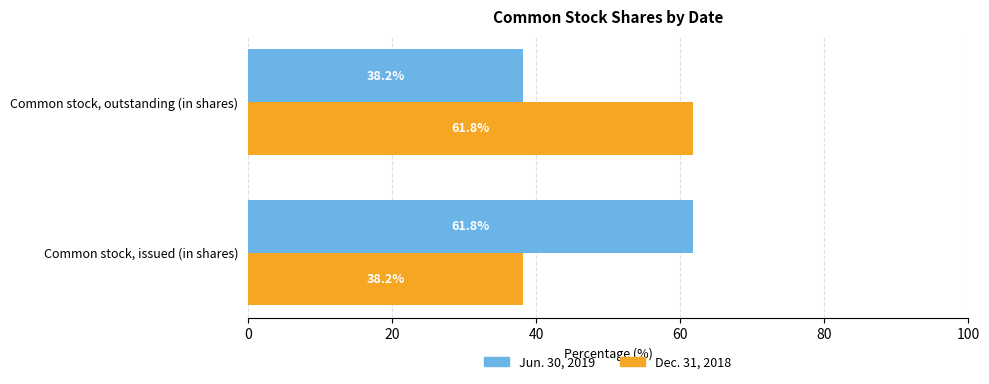

What is the sum of all Dec. 31, 2018 values?

100.0